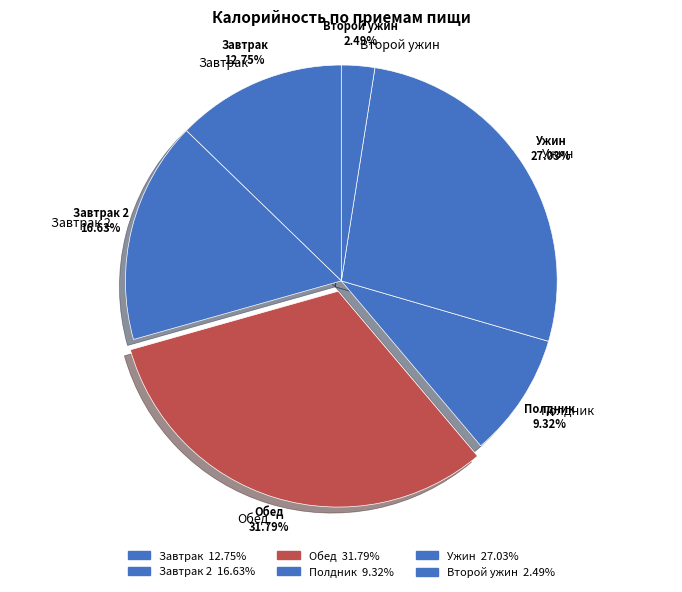

How many slices are in this pie chart?

6